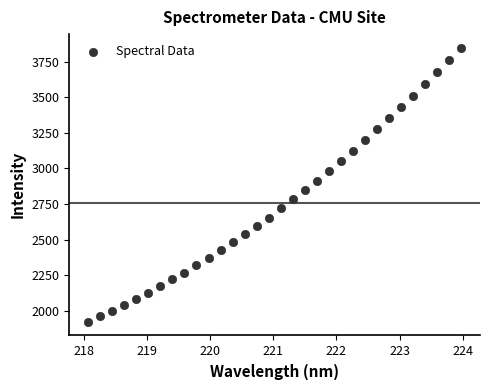

What is the range of X values (max minus min)?

5.9